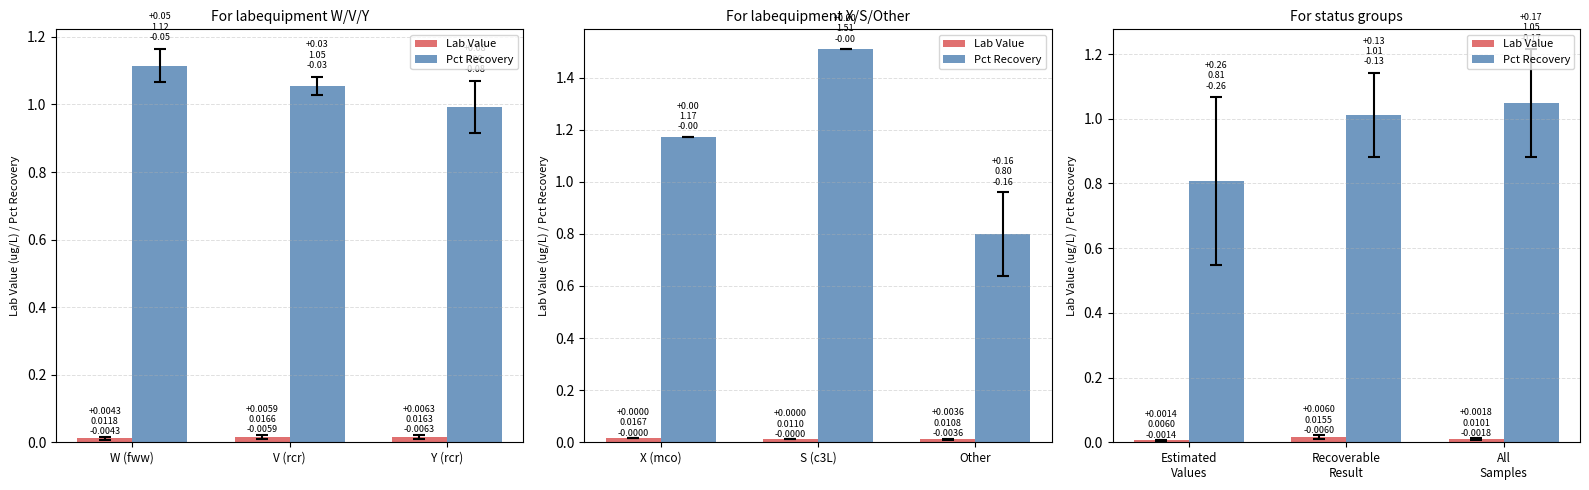

What value does the Pct Recovery series have at All Samples?

1.0